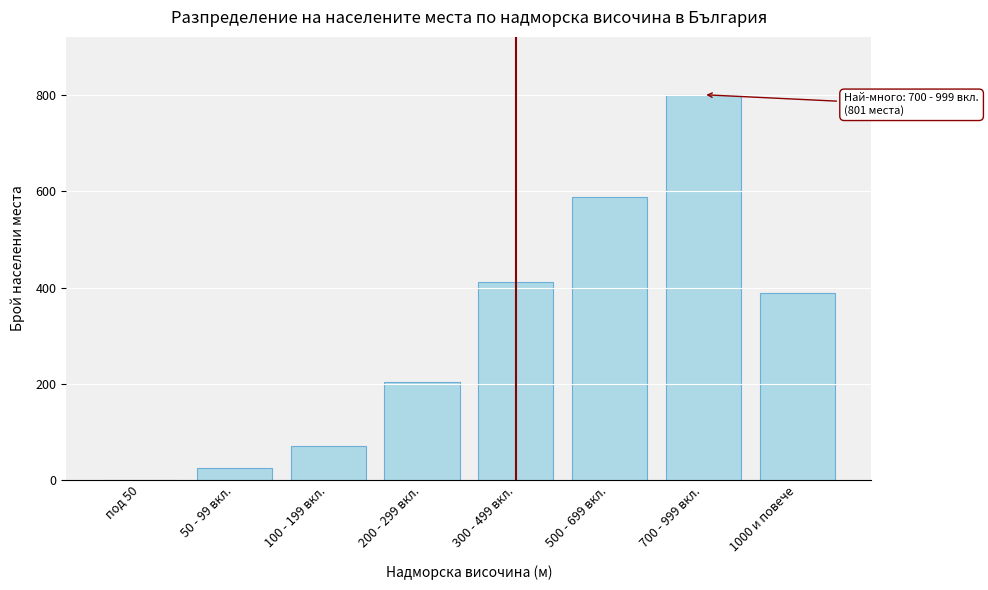

Reading left to right, transcribe all the data shown in this chart.

под 50=0	50 - 99 вкл.=26	100 - 199 вкл.=71	200 - 299 вкл.=203	300 - 499 вкл.=412	500 - 699 вкл.=589	700 - 999 вкл.=801	1000 и повече=388